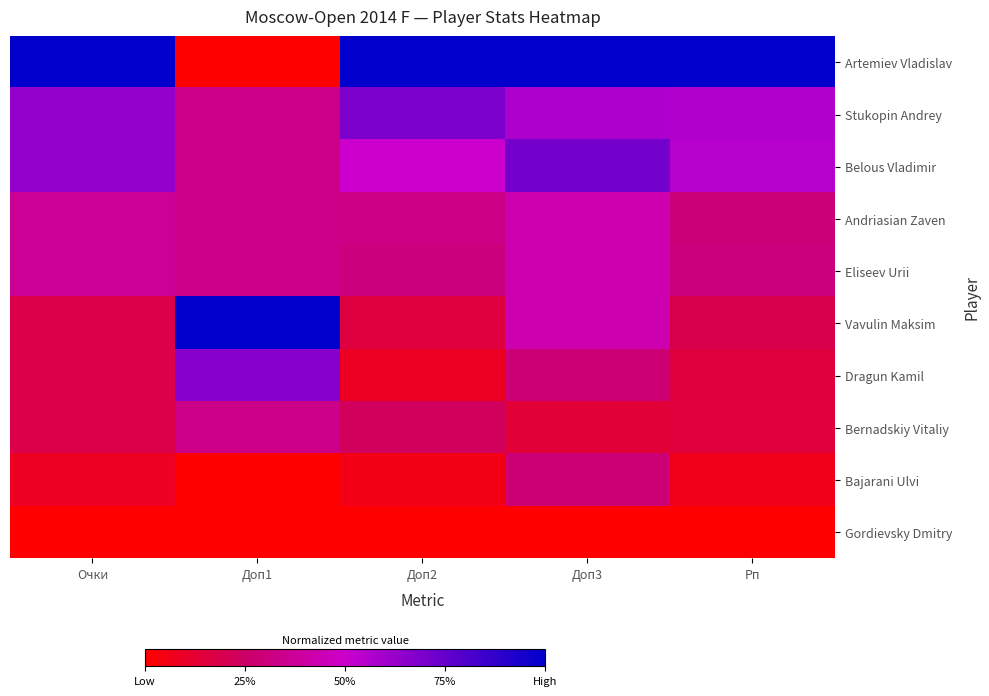

What is the total value across all series at Рп?

3.3